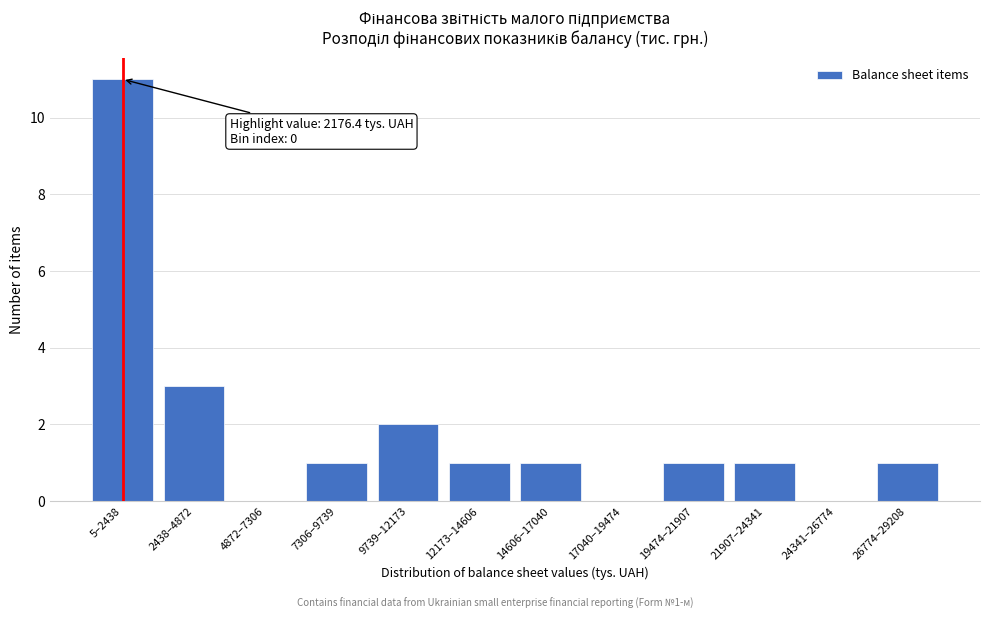

Reading left to right, transcribe all the data shown in this chart.

5–2438=11	2438–4872=3	4872–7306=0	7306–9739=1	9739–12173=2	12173–14606=1	14606–17040=1	17040–19474=0	19474–21907=1	21907–24341=1	24341–26774=0	26774–29208=1